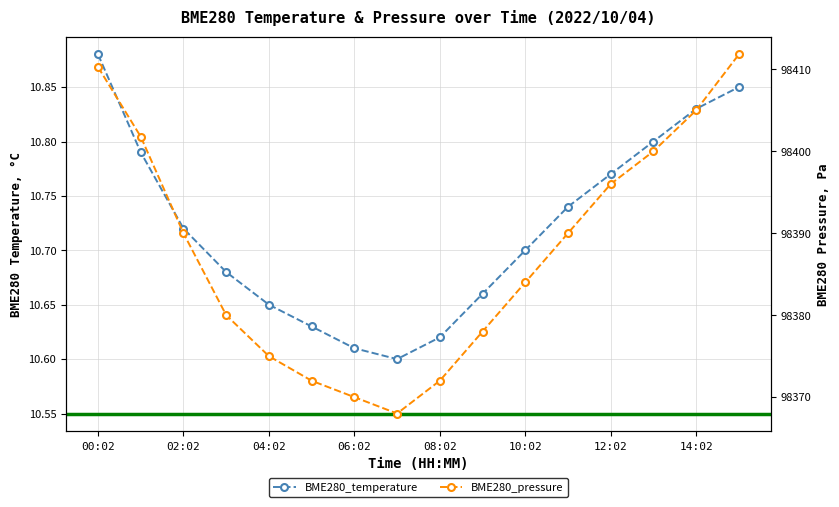

What position from the right is 15?

1